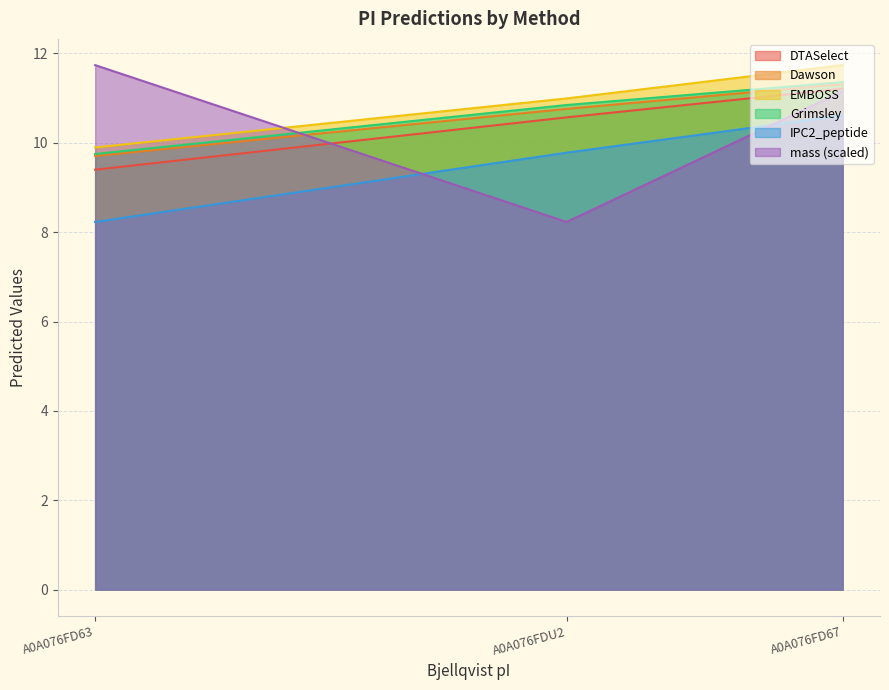

Does the chart display data point markers on the line(s)?

No